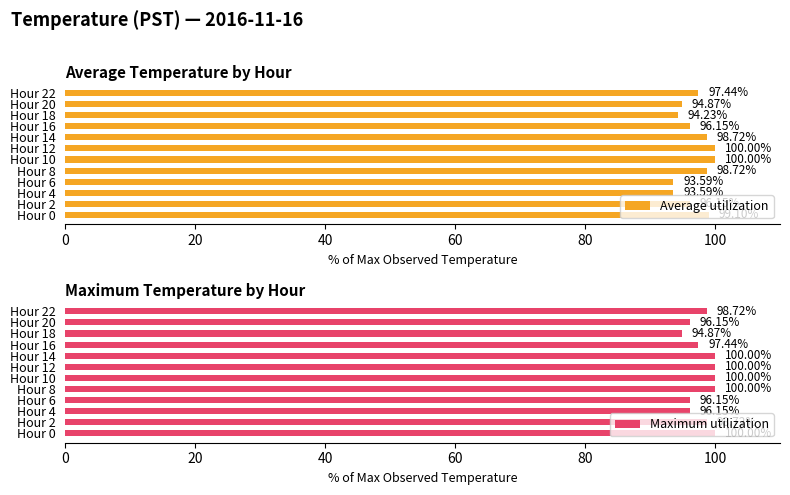

What are all the series names shown in the legend?

Average utilization, Maximum utilization